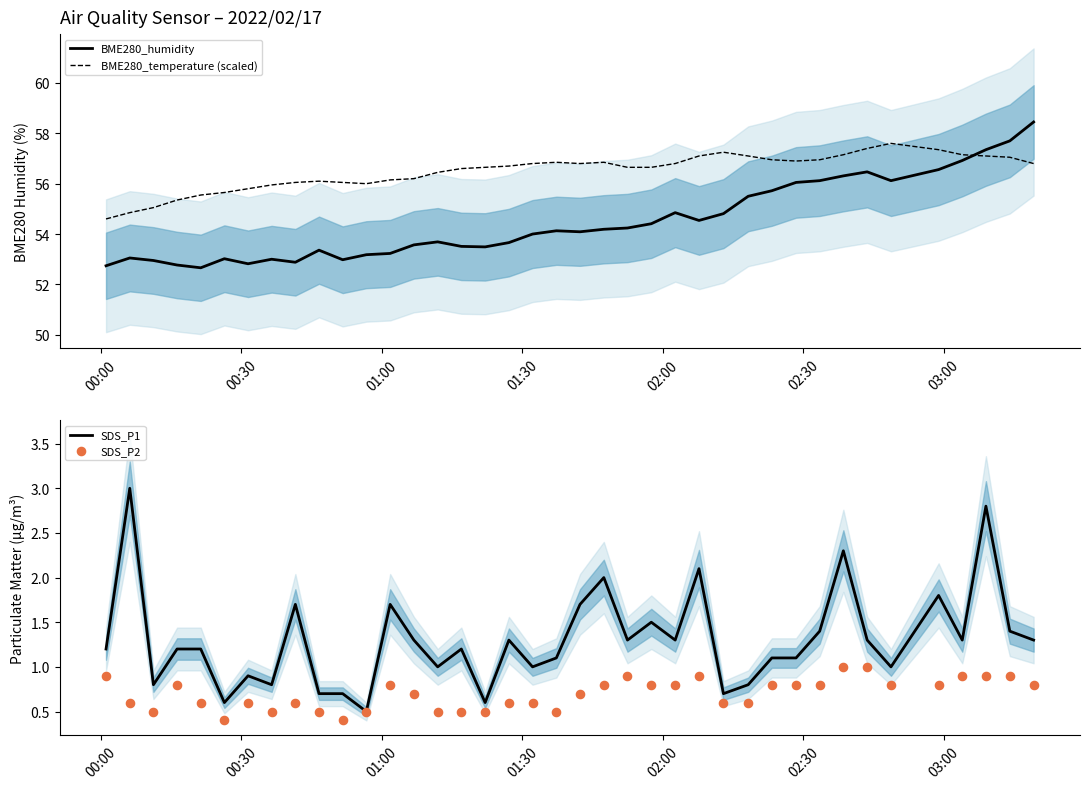

What is the lowest value of the BME280_humidity series?

52.7